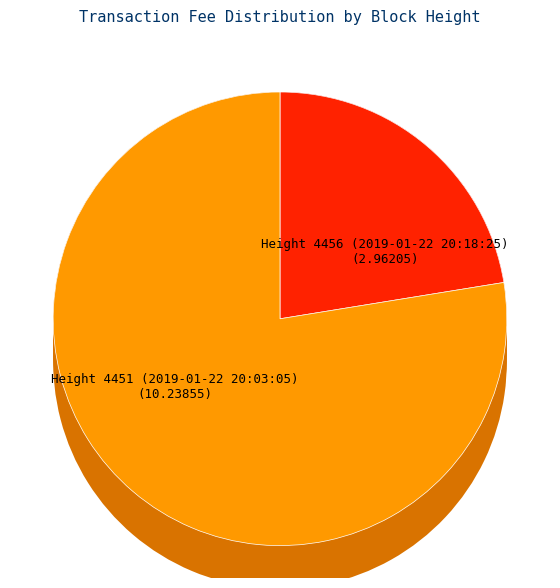

To the nearest percent, what is the average slice percentage?

50%